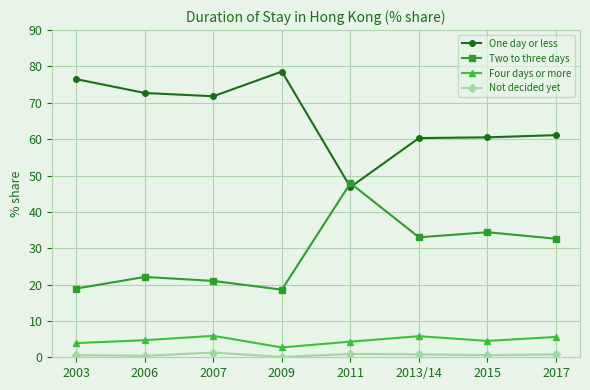

Which category has the highest value in the Two to three days series?

2011